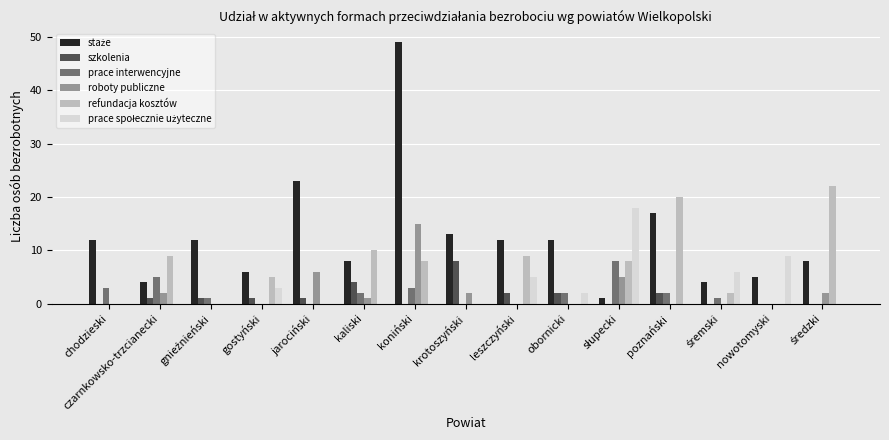

Is it true that refundacja kosztów equals 0 at obornicki?

True